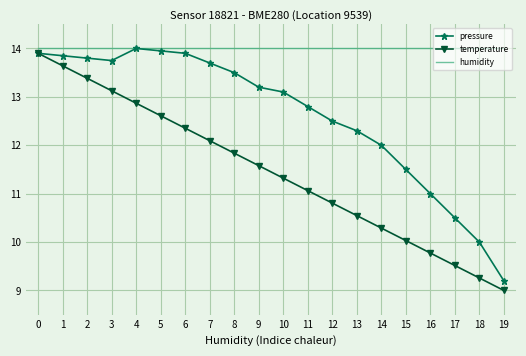

What is the maximum value for temperature?

13.9